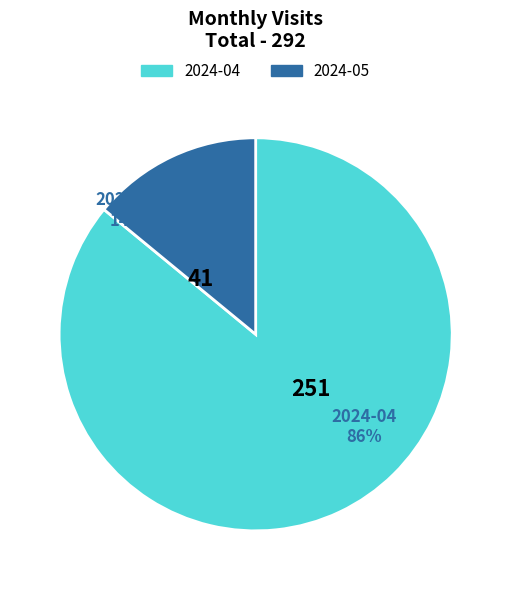

What is the smallest slice in the pie chart?

2024-05